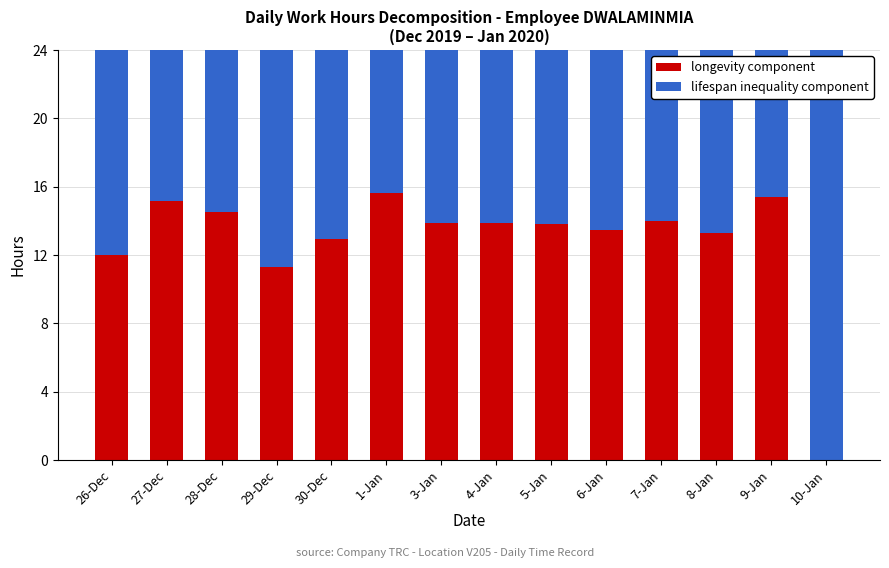

Is it true that longevity component equals 23.0 at 7-Jan?

False